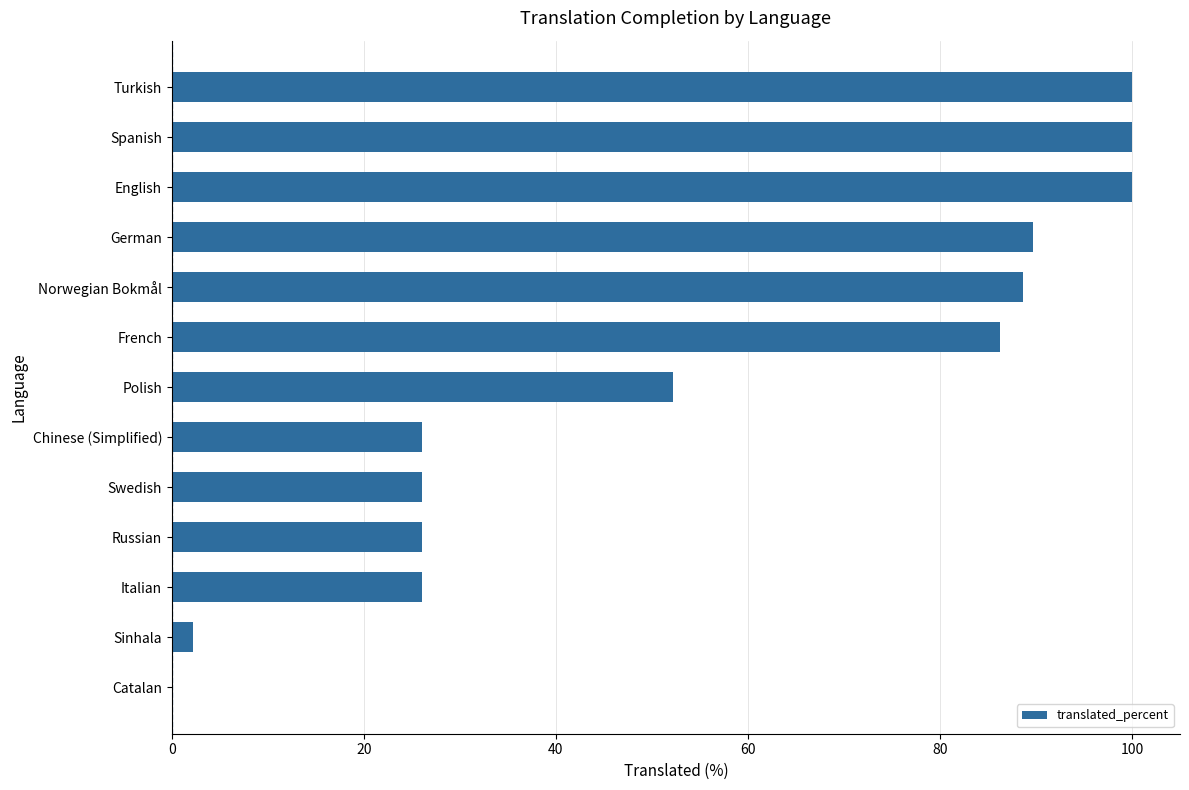

How many categories are shown in the chart?

13